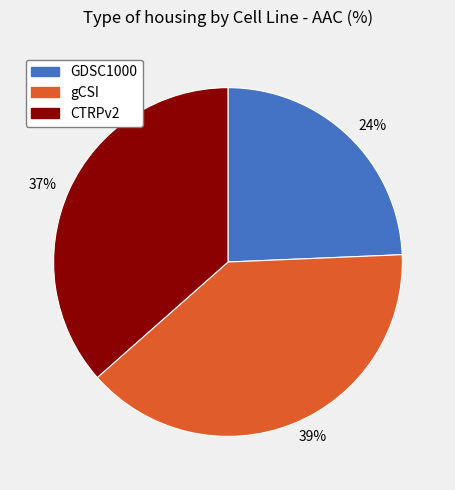

Is there a majority slice in this chart?

No